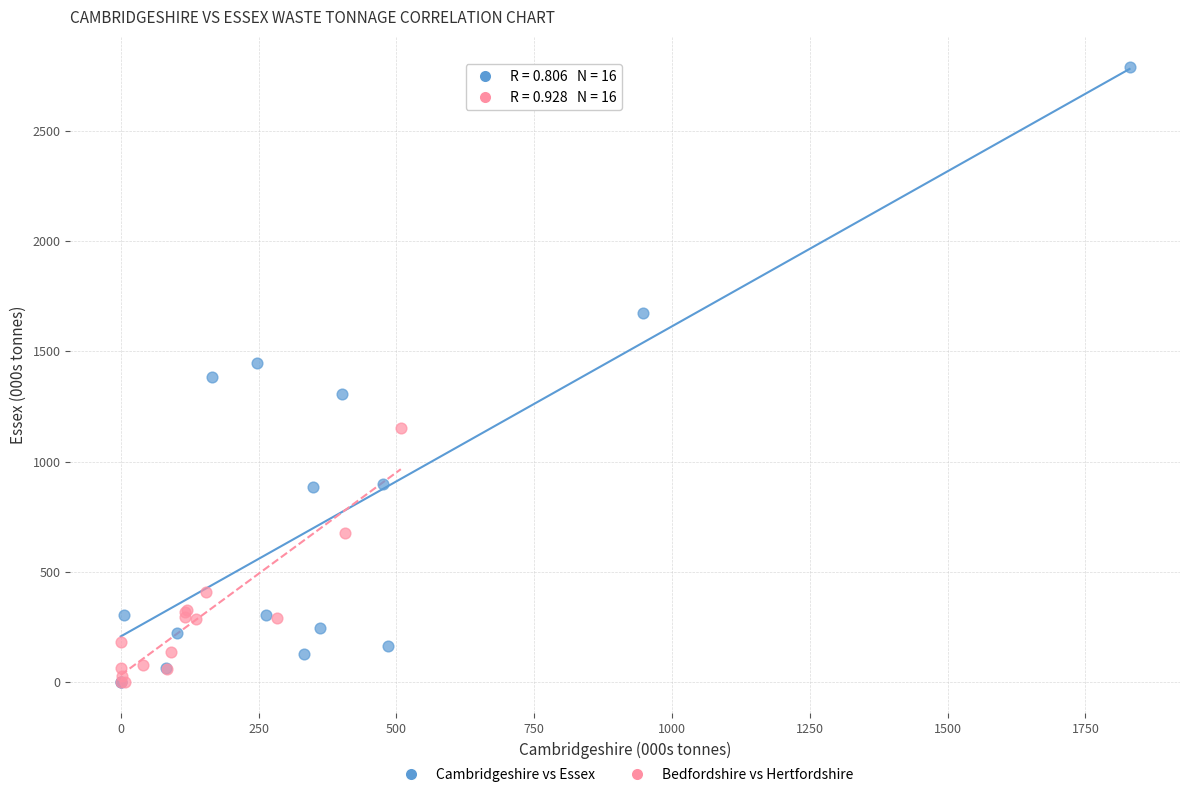

Which series has the largest Y range (max minus min)?

Cambridgeshire vs Essex